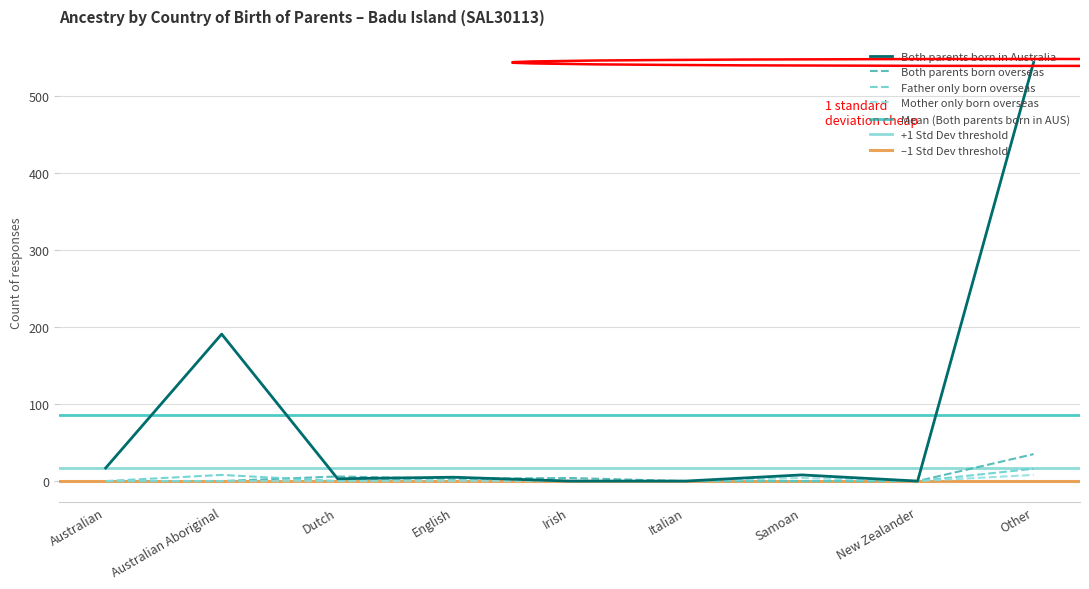

Which series has the largest total across all categories?

Both parents born in Australia